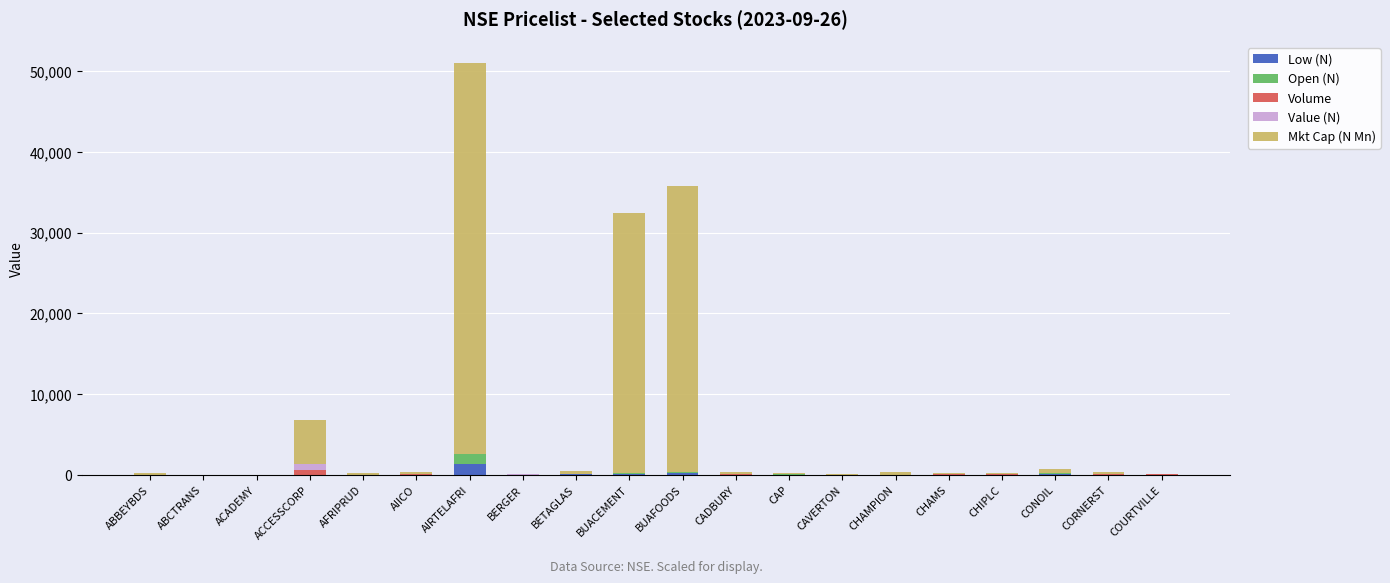

At which category is the sum across all series the highest?

AIRTELAFRI